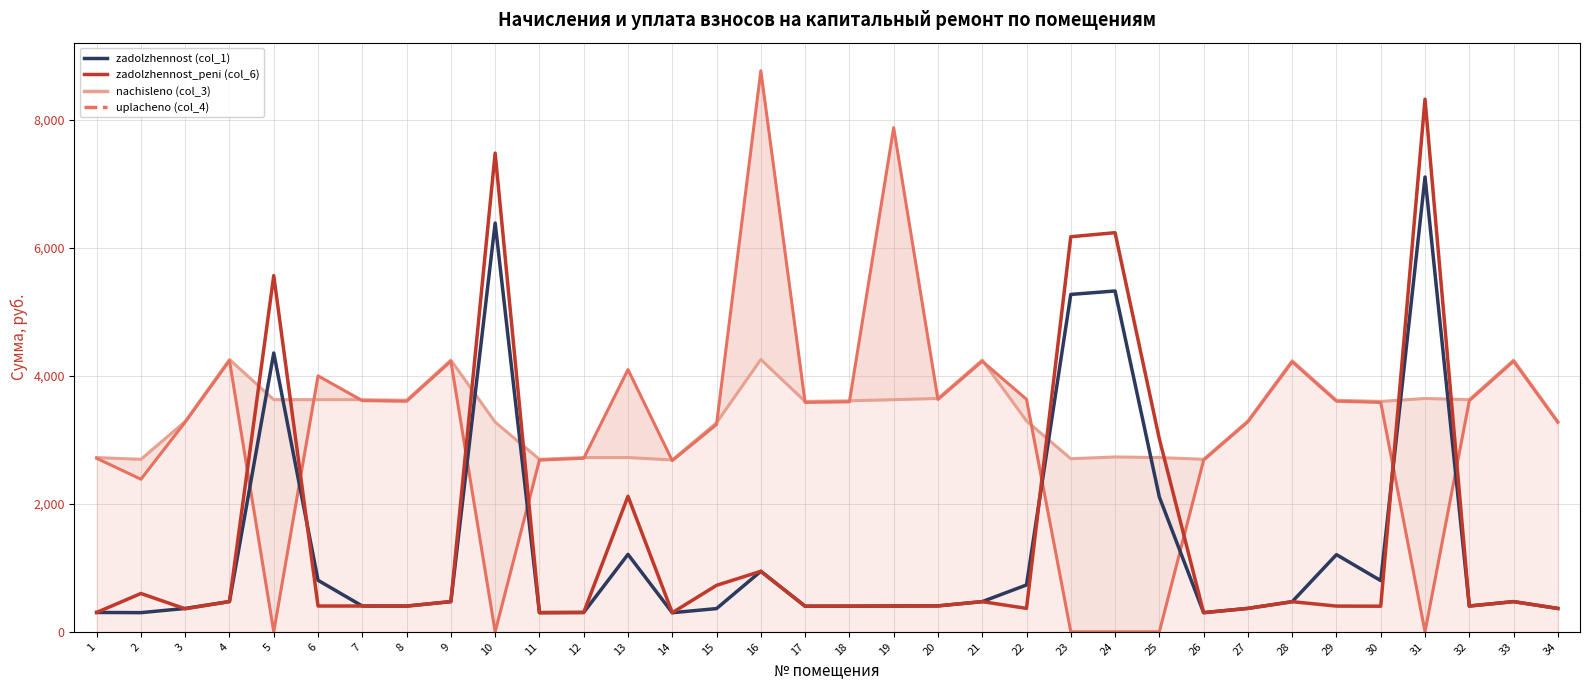

What is the difference between the highest and lowest values at 31?

8325.9